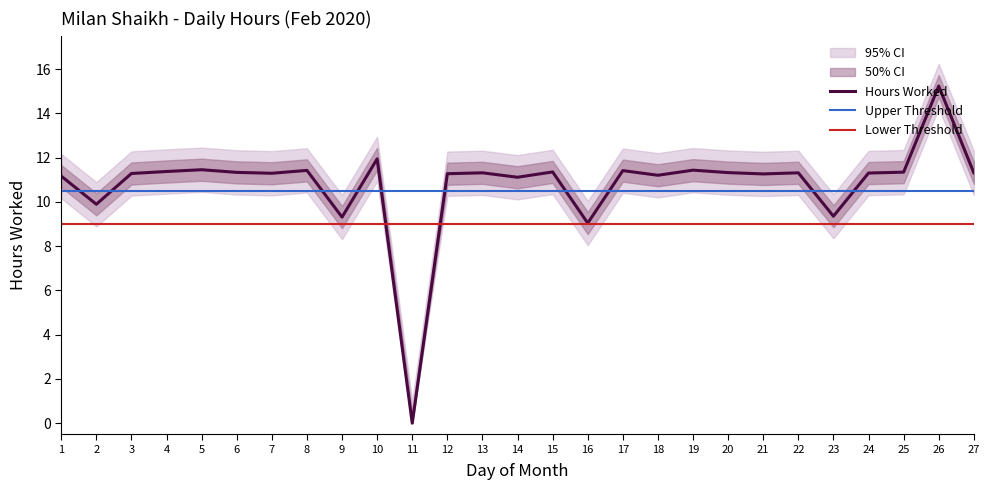

True or false: Hours Worked has a value of 7.3 at 7.

False